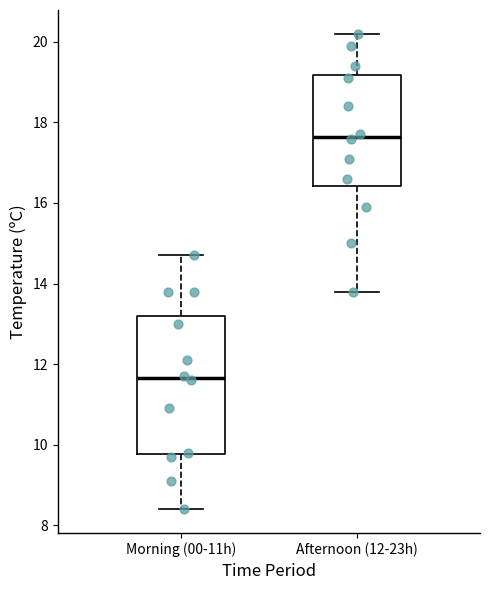

Reading left to right, read every box against the y-axis: the position of its median line, the range the box covers, and the ends of its whiskers. The values are not printed on the chart, so give them approximately, as read against the axis.

Morning (00-11h): median 11.6, box 9.8 to 13.2, whiskers 8.4 to 14.8
Afternoon (12-23h): median 17.6, box 16.4 to 19.2, whiskers 13.8 to 20.2